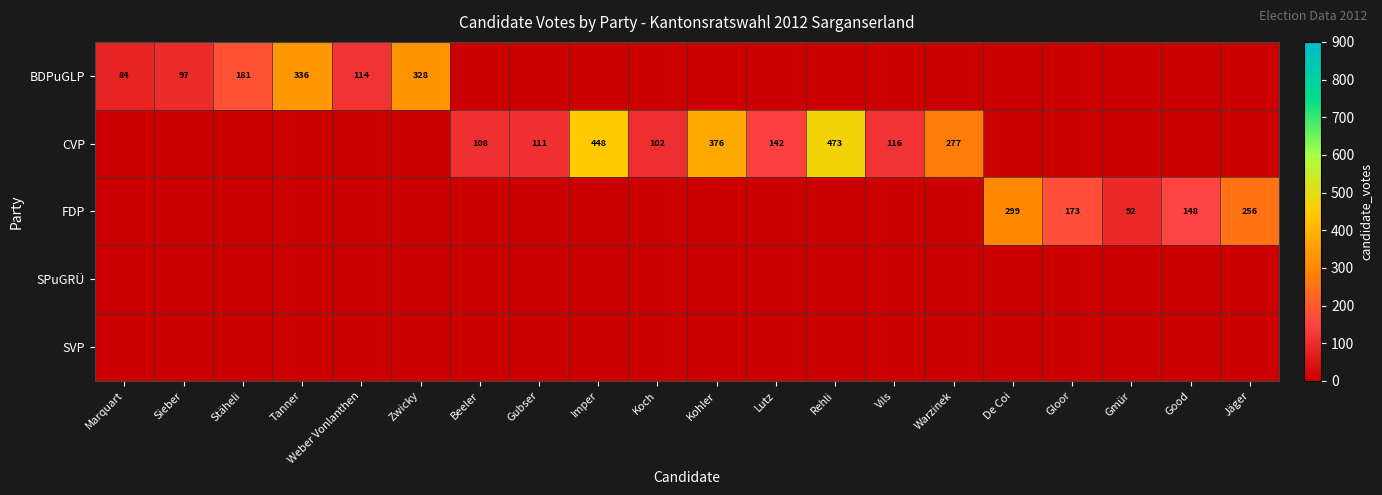

Is it true that CVP equals 154 at Warzinek?

False